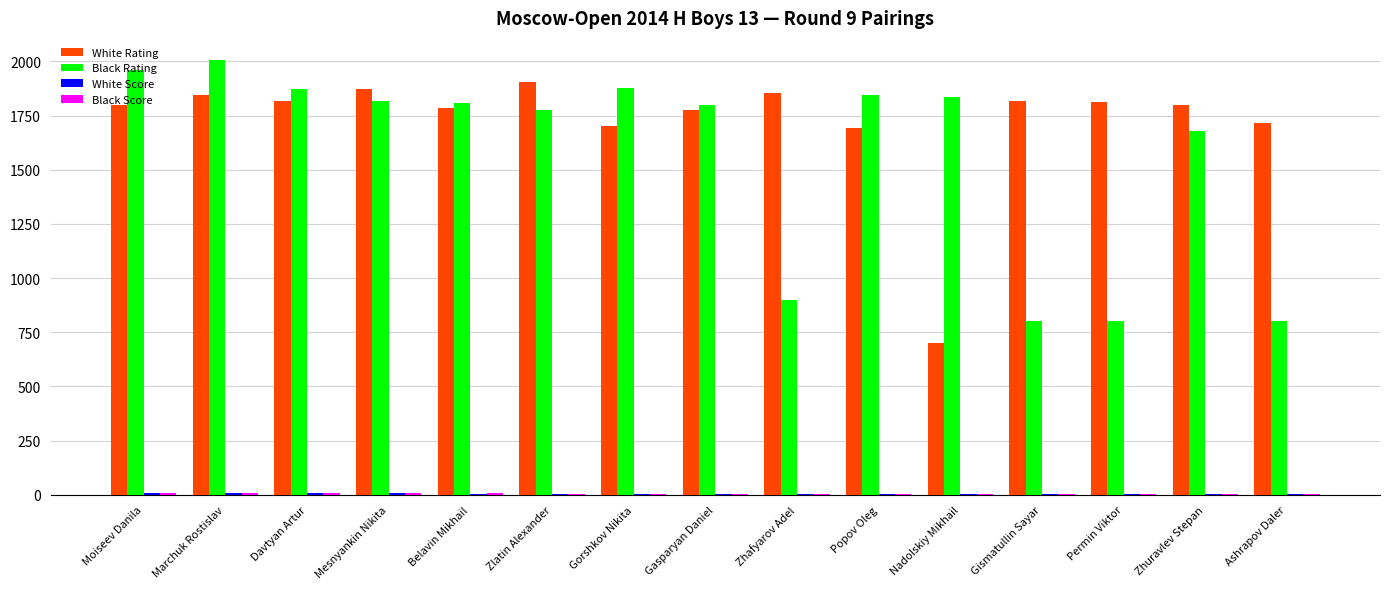

Are the bars grouped side by side (vs. stacked)?

Yes